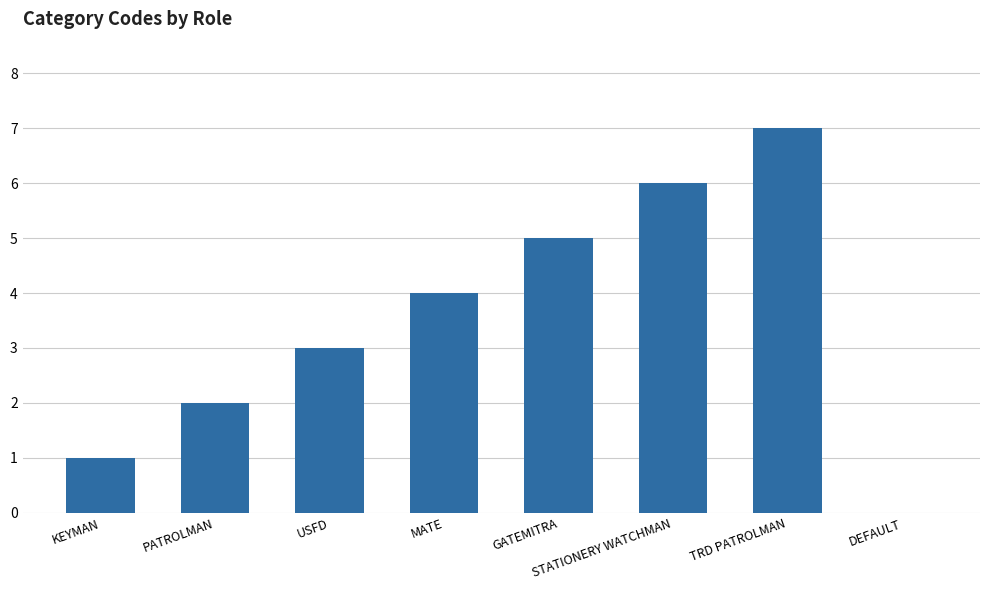

Which label corresponds to the largest value in the chart?

TRD PATROLMAN